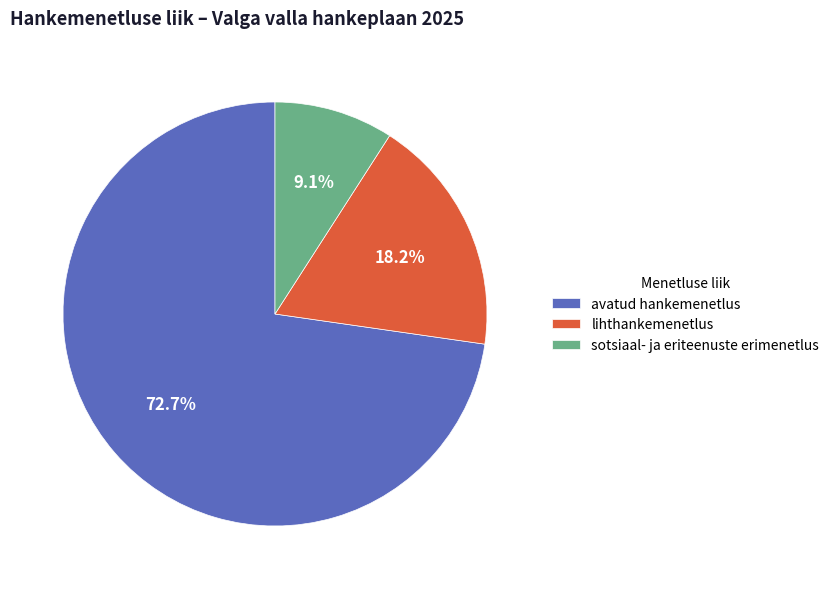

Does any single category account for the majority?

Yes